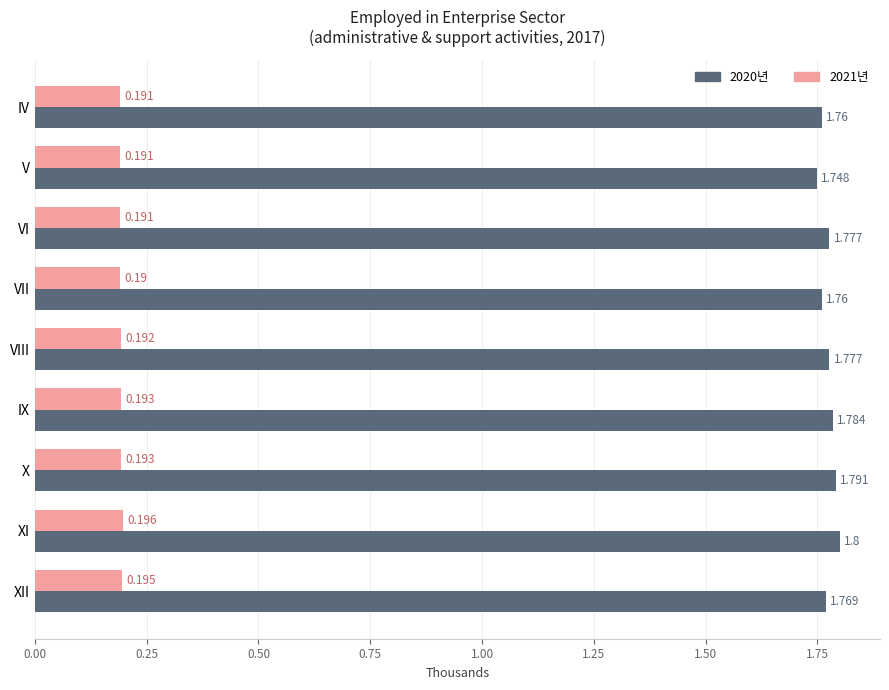

At which label is 2021년 closest to 0?

VII